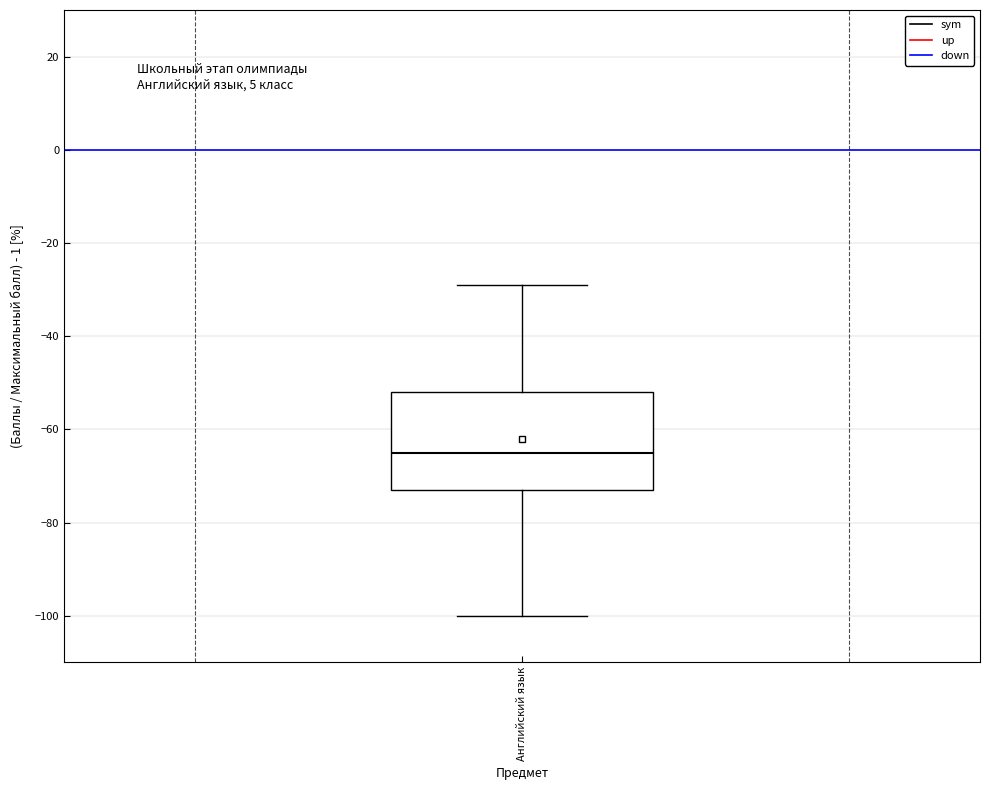

Where is the upper edge of the box for Английский язык on the y-axis? The values are not printed on the chart, so give them approximately, as read against the axis.

-52